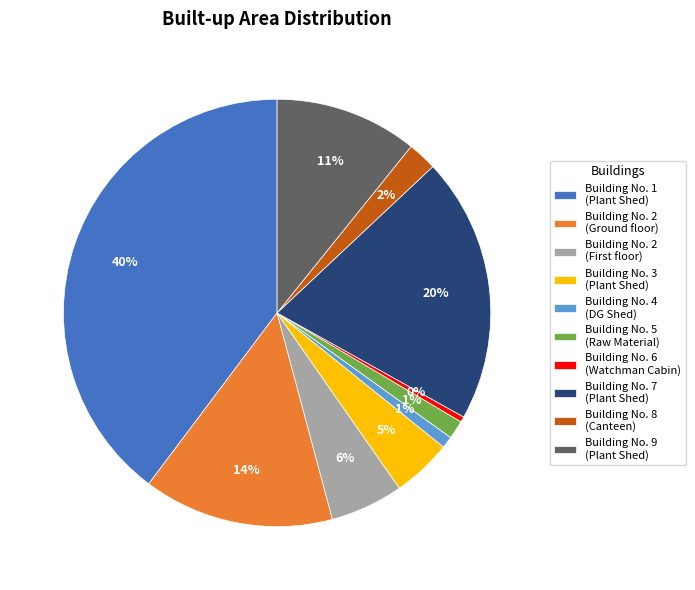

Is the sum of Building No. 9 (Plant Shed) and Building No. 3 (Plant Shed) greater than half?

No